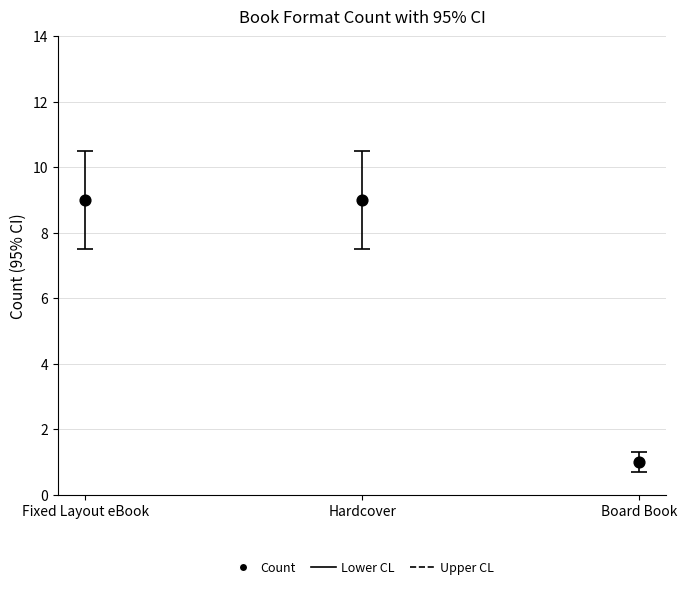

What is the average Y value?

6